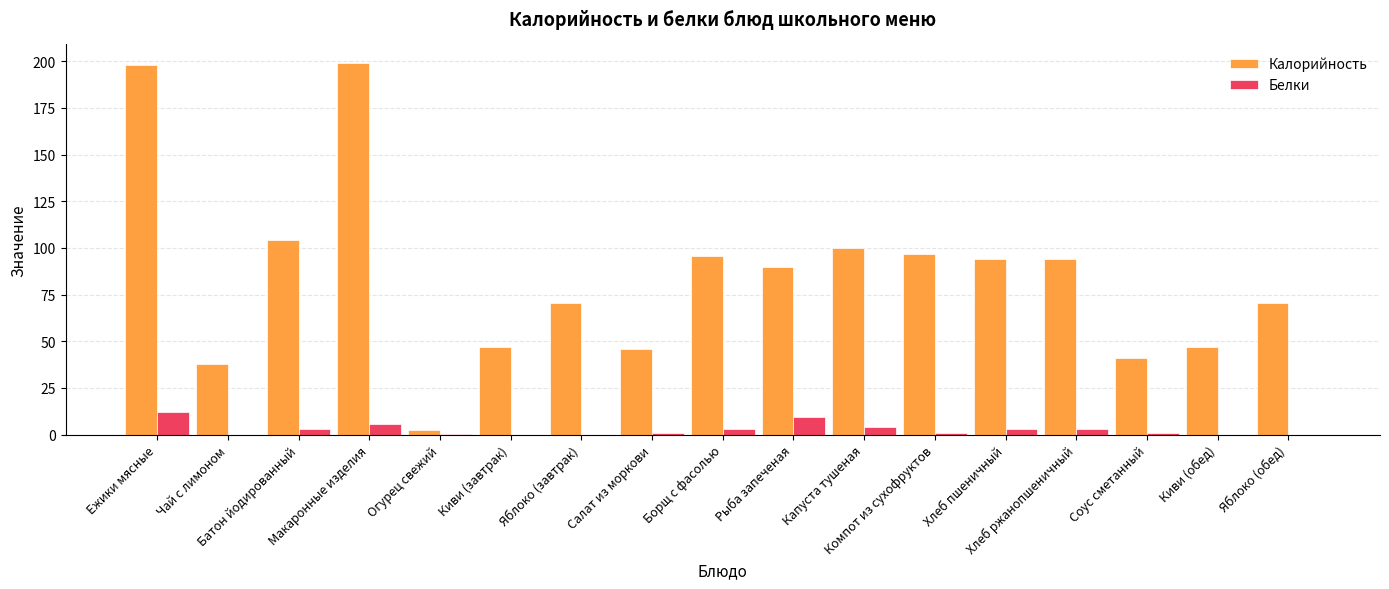

How many distinct data groups are displayed?

2